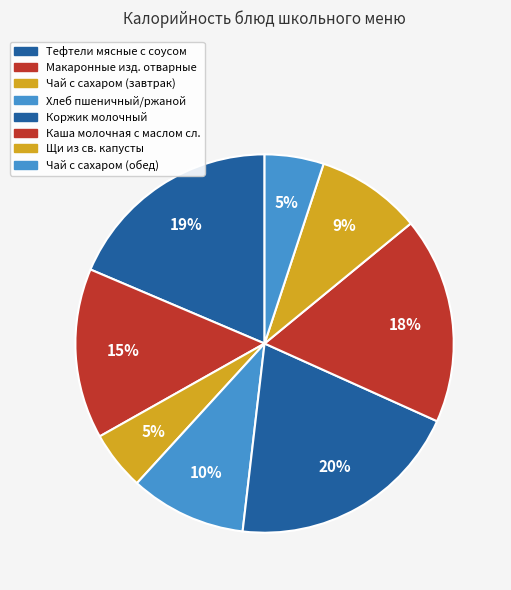

Count the number of slices in the pie.

8